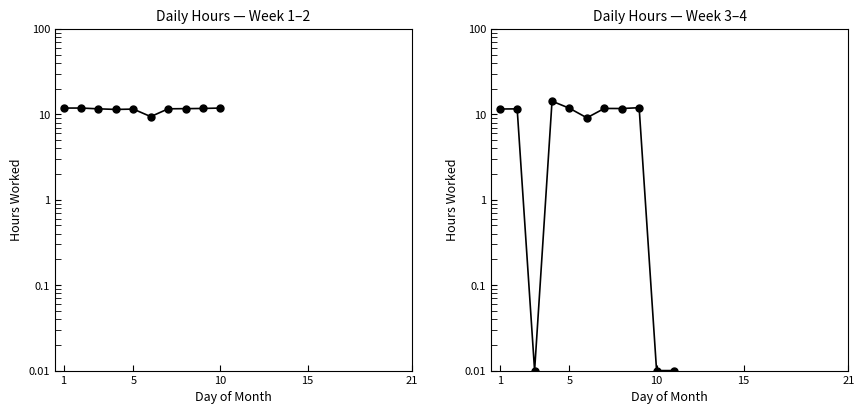

How many values exceed 11?

7